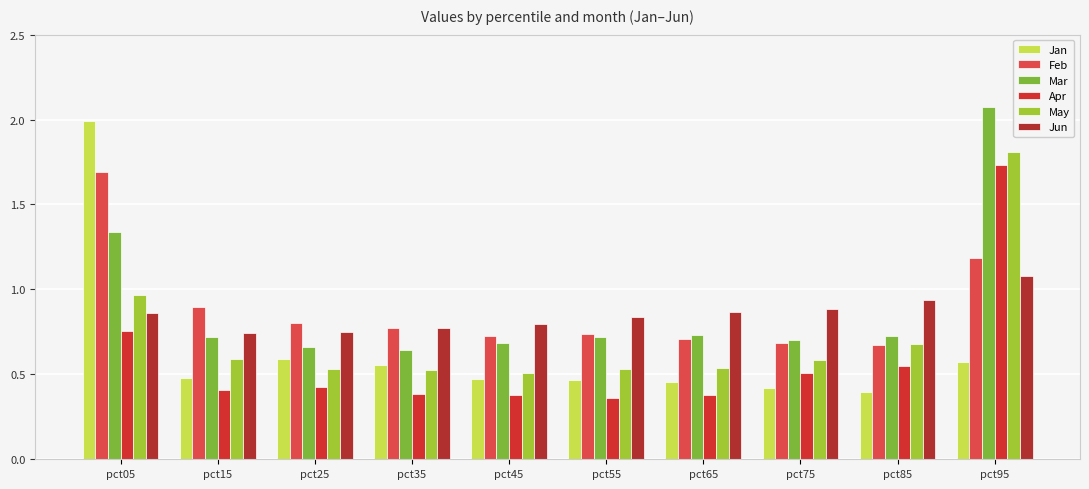

At which category is the sum across all series the highest?

pct95